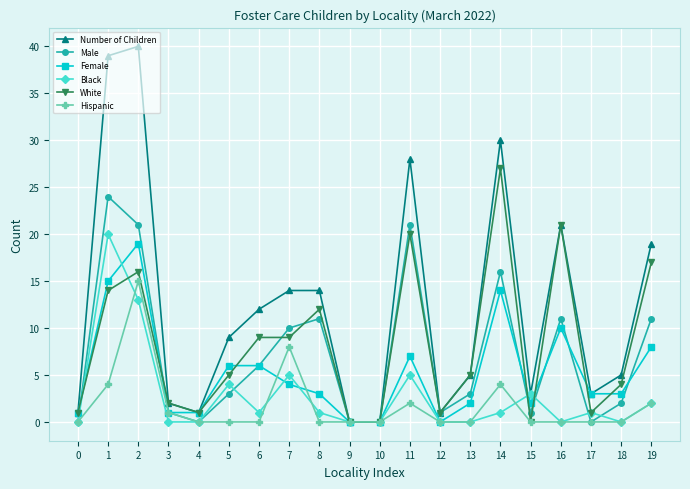

Which series ends up on top after the final intersection of White and Female?

White